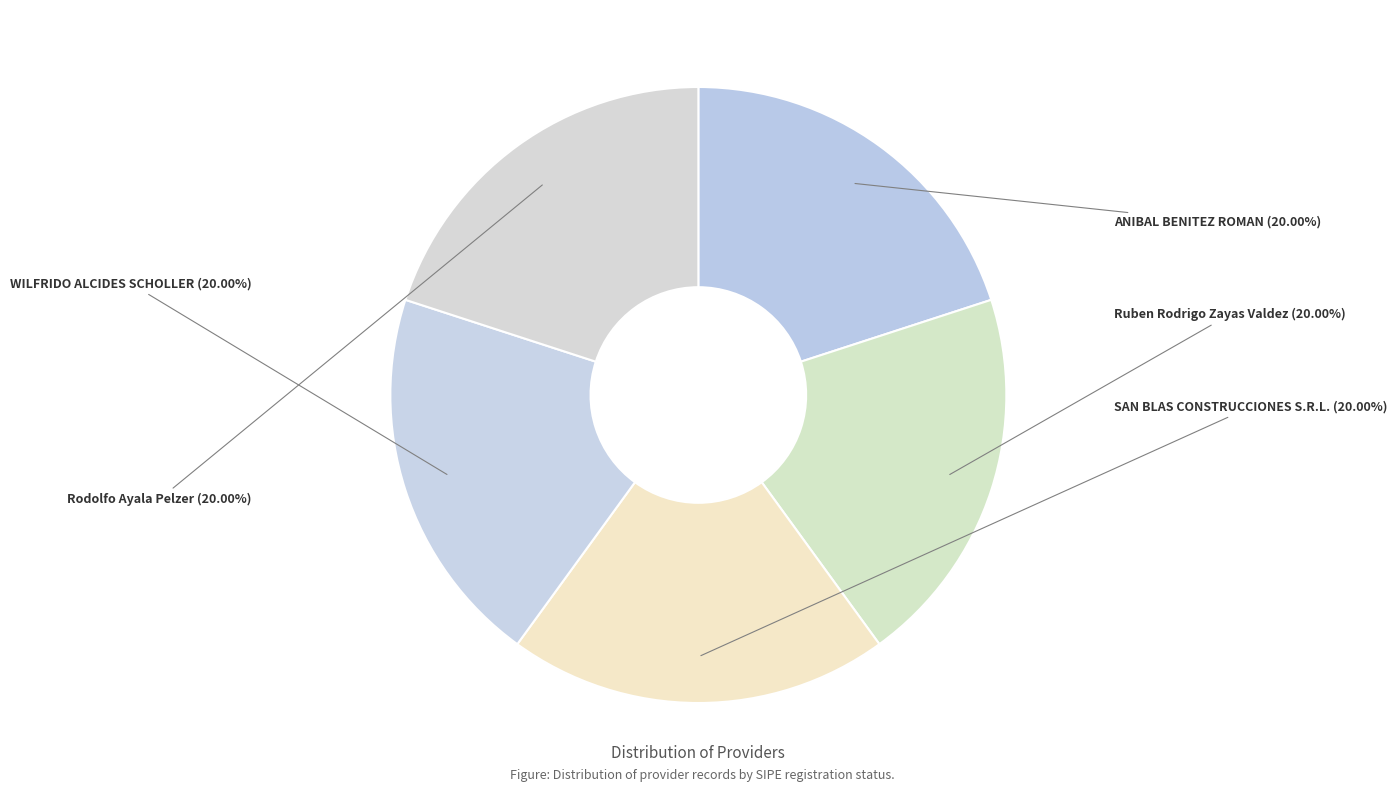

How many segments does this pie chart have?

5